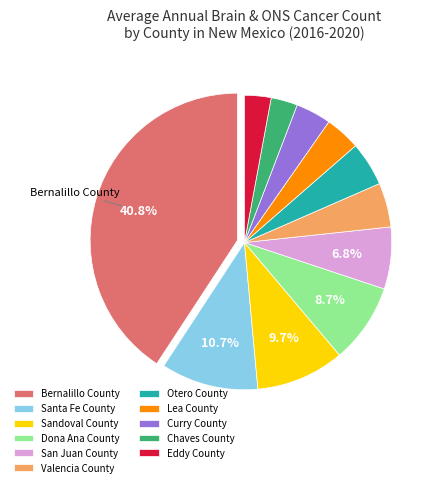

Count the number of slices in the pie.

11